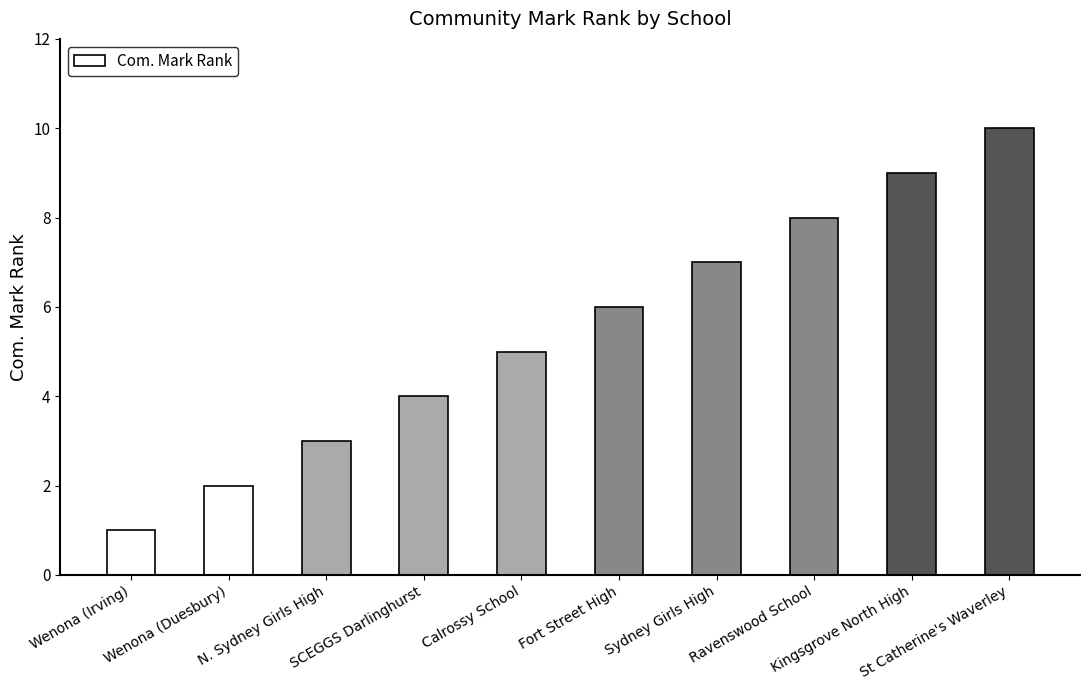

Is it true that the value at Calrossy School is 2?

False